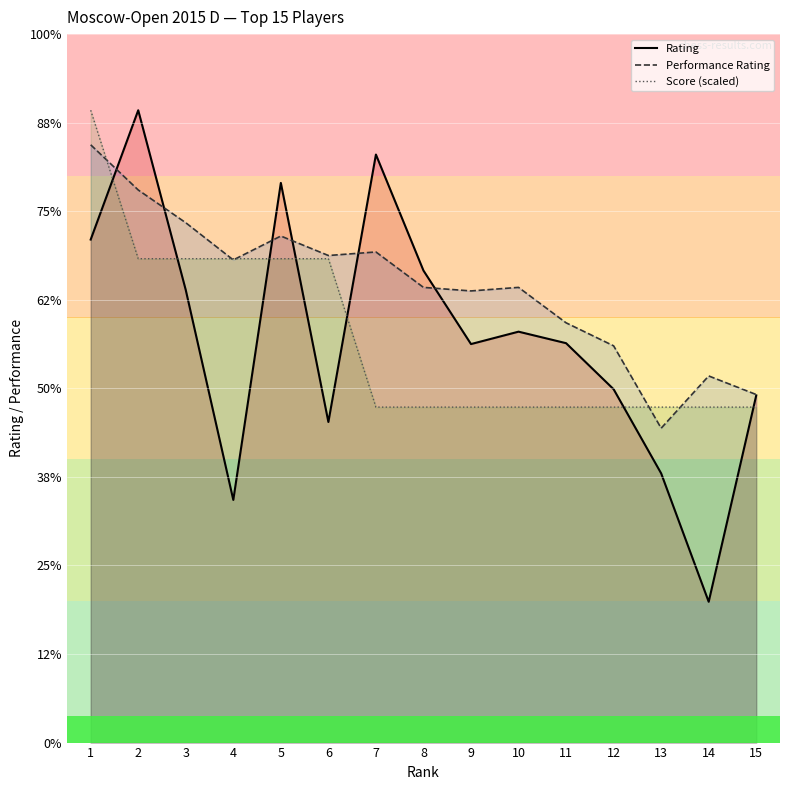

True or false: Score (scaled) has a value of 2178.8 at 15.

True